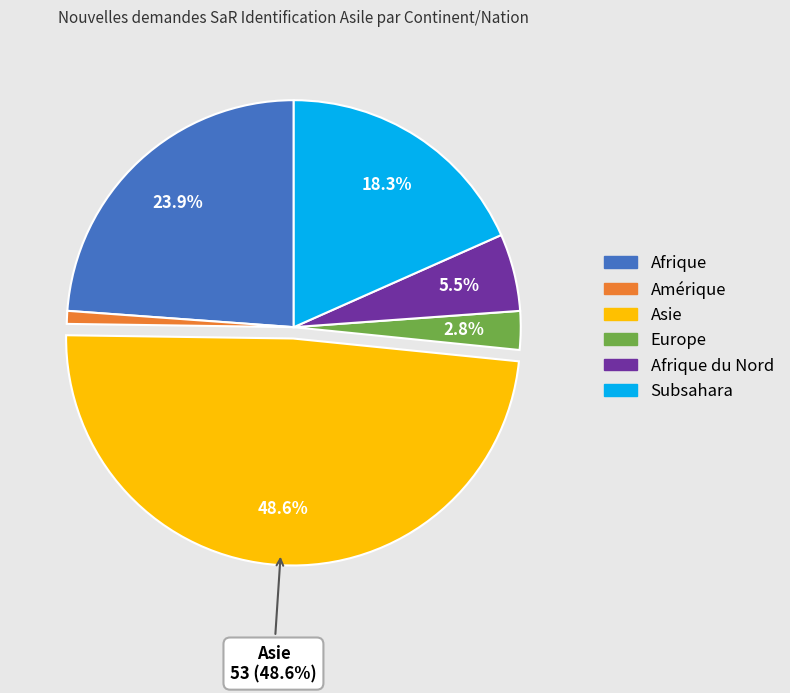

To the nearest percent, what is the average slice percentage?

17%